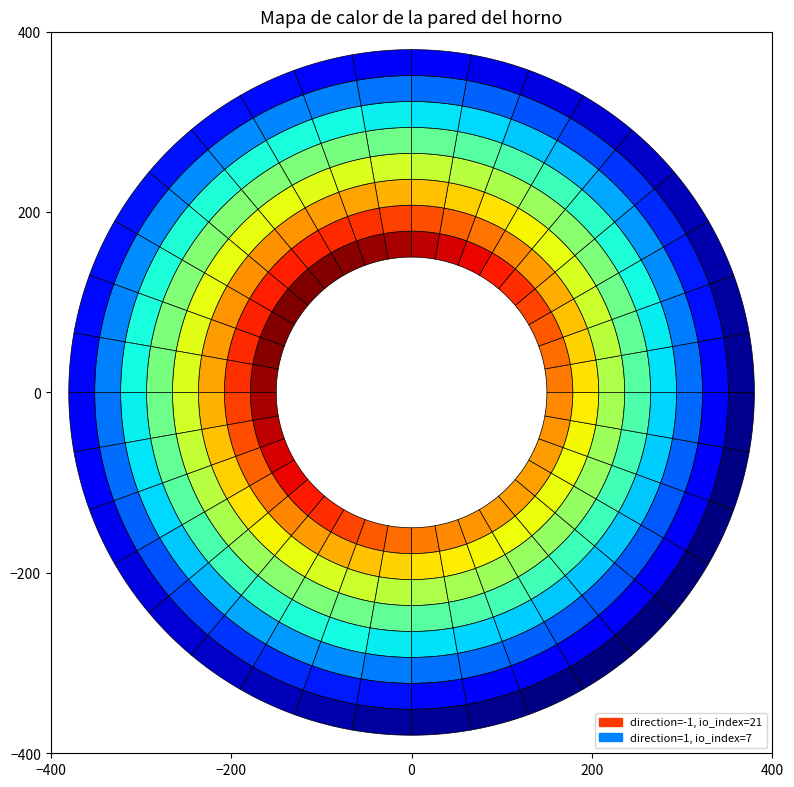

What is the greatest value displayed?

21